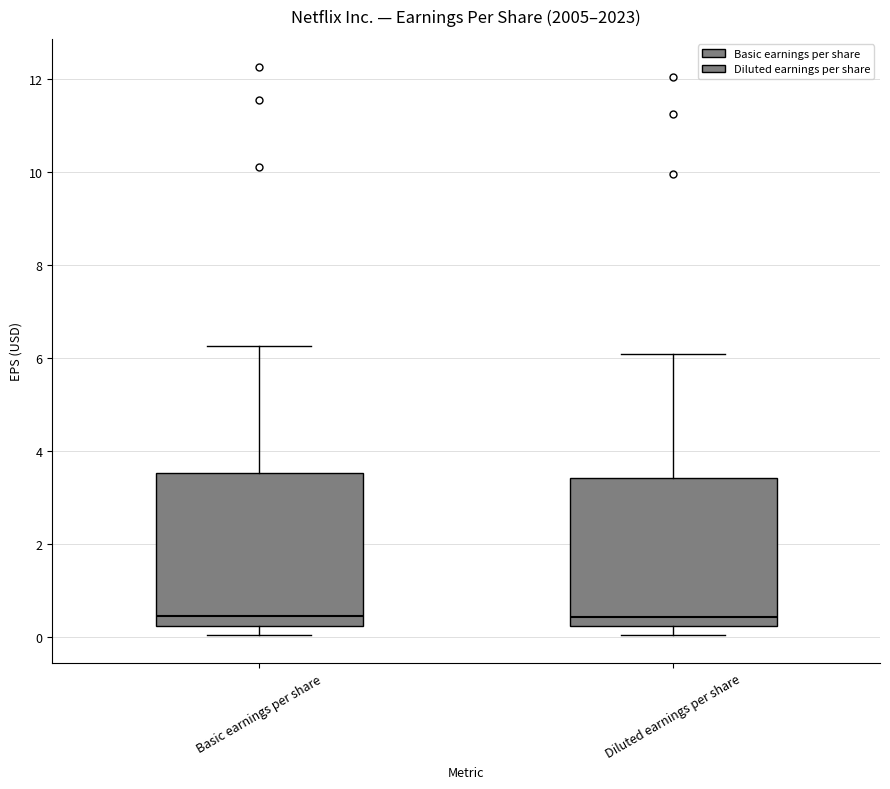

Where does the upper whisker of the box for Basic earnings per share end on the y-axis? The values are not printed on the chart, so give them approximately, as read against the axis.

6.2